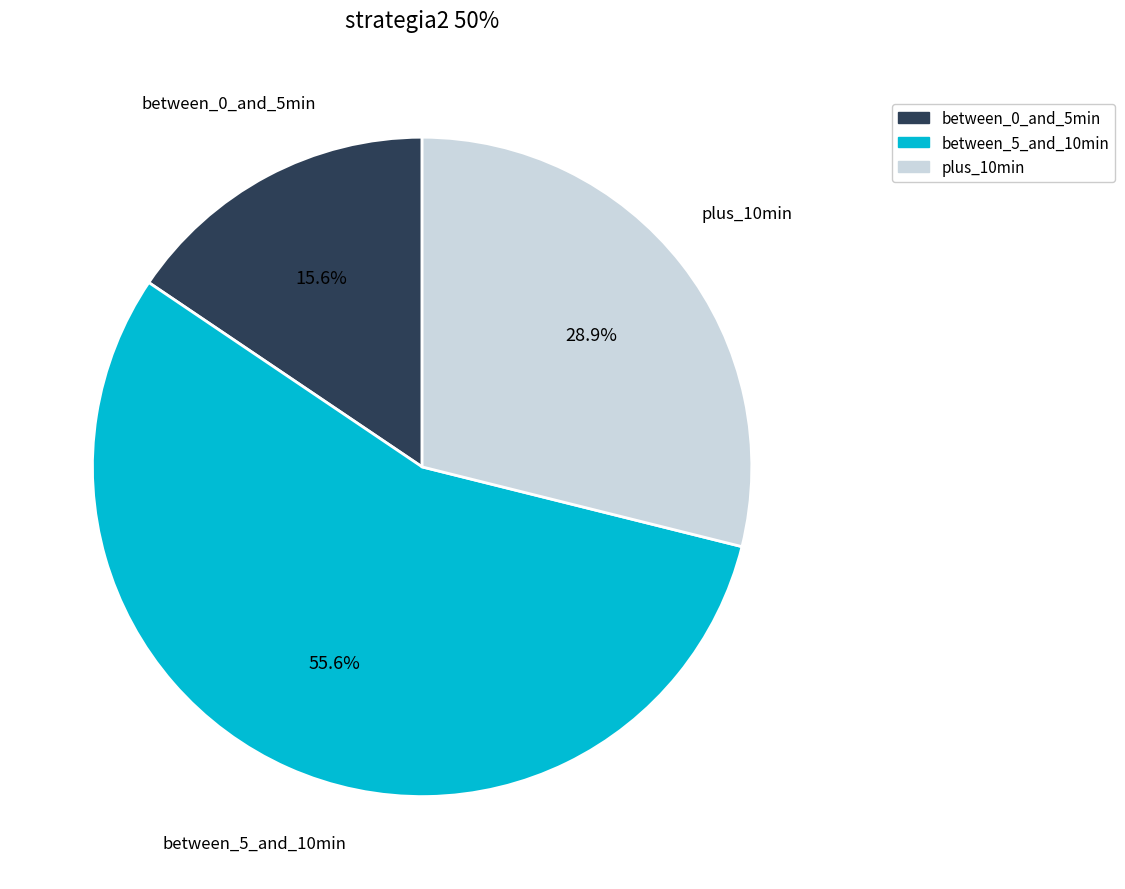

Which slice is the smallest?

between_0_and_5min